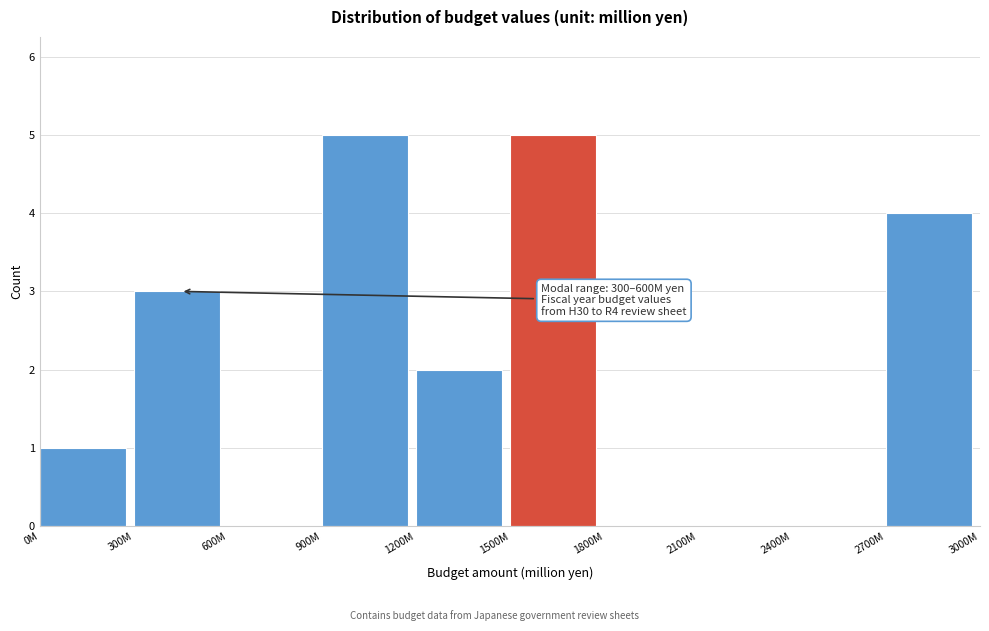

Reading left to right, transcribe all the data shown in this chart.

0M=1	300M=3	600M=0	900M=5	1200M=2	1500M=5	1800M=0	2100M=0	2400M=0	2700M=4